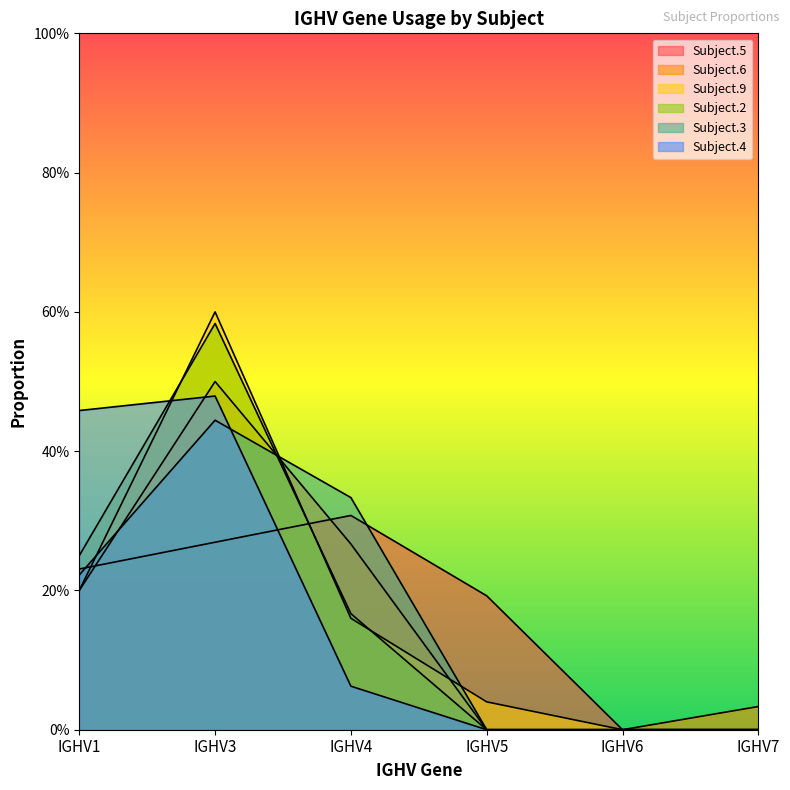

Rank the series at IGHV7 from highest to lowest value.

Subject.6, Subject.5, Subject.9, Subject.2, Subject.3, Subject.4